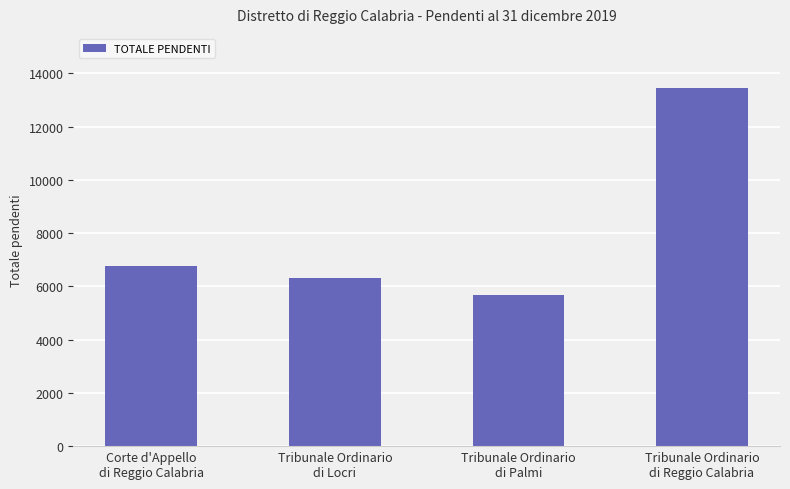

What is the sum of the values at Corte d'Appello
di Reggio Calabria and Tribunale Ordinario
di Reggio Calabria?

20212